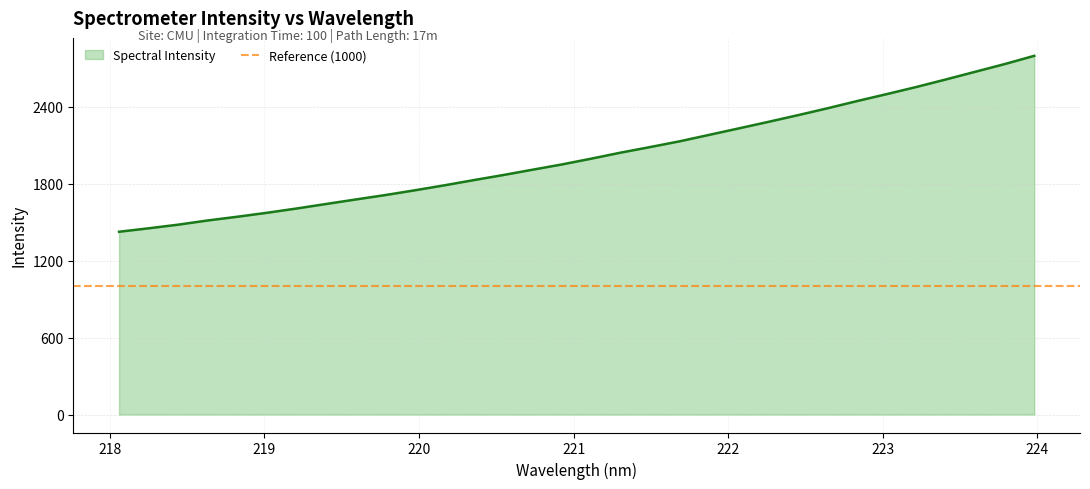

How many data points are above 1995?

16